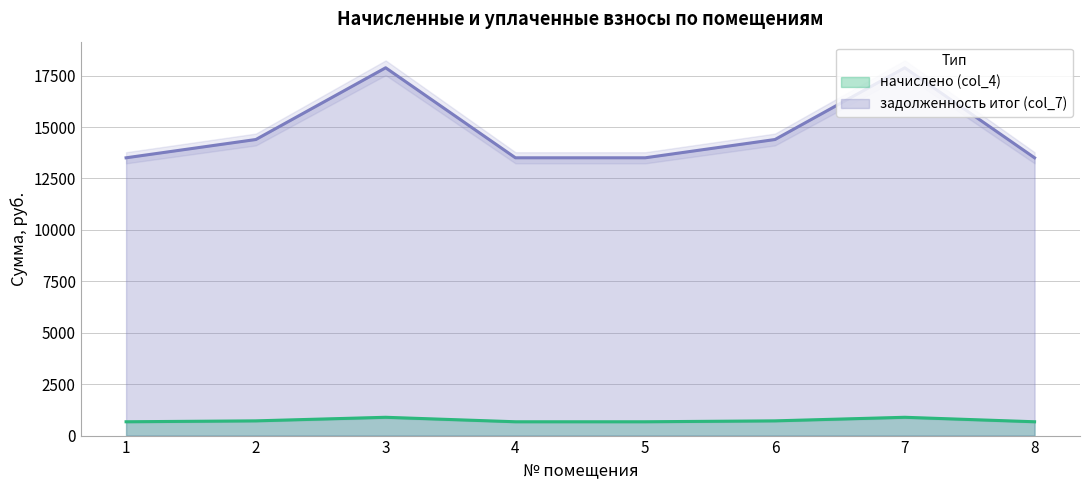

What is the difference between the highest and lowest values at 7?

16989.1